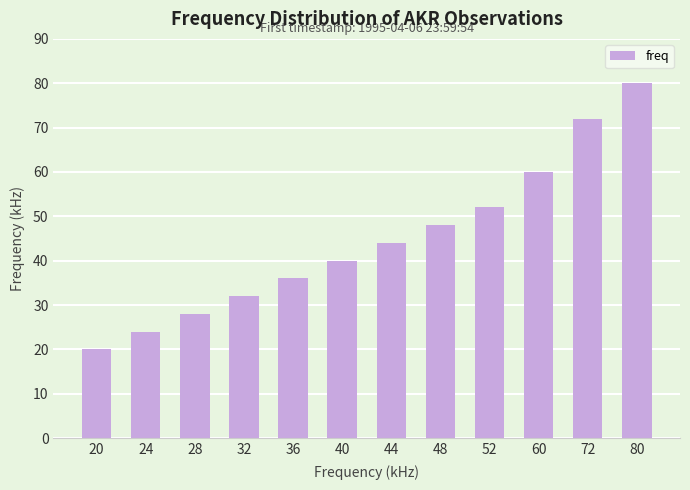

What is the average value?

45